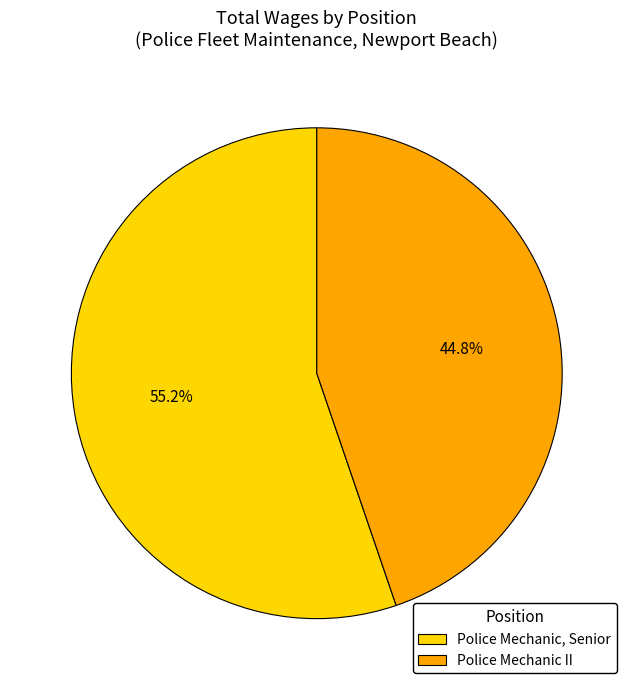

The Police Mechanic II slice represents 45% of the pie. True or false?

True